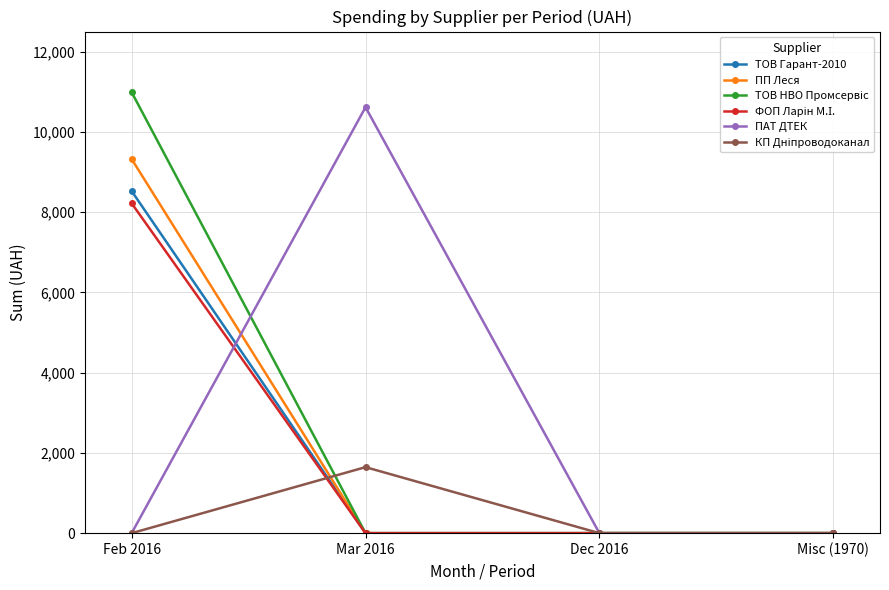

What is the value of the ПАТ ДТЕК point at the 2nd from the left?

10614.0